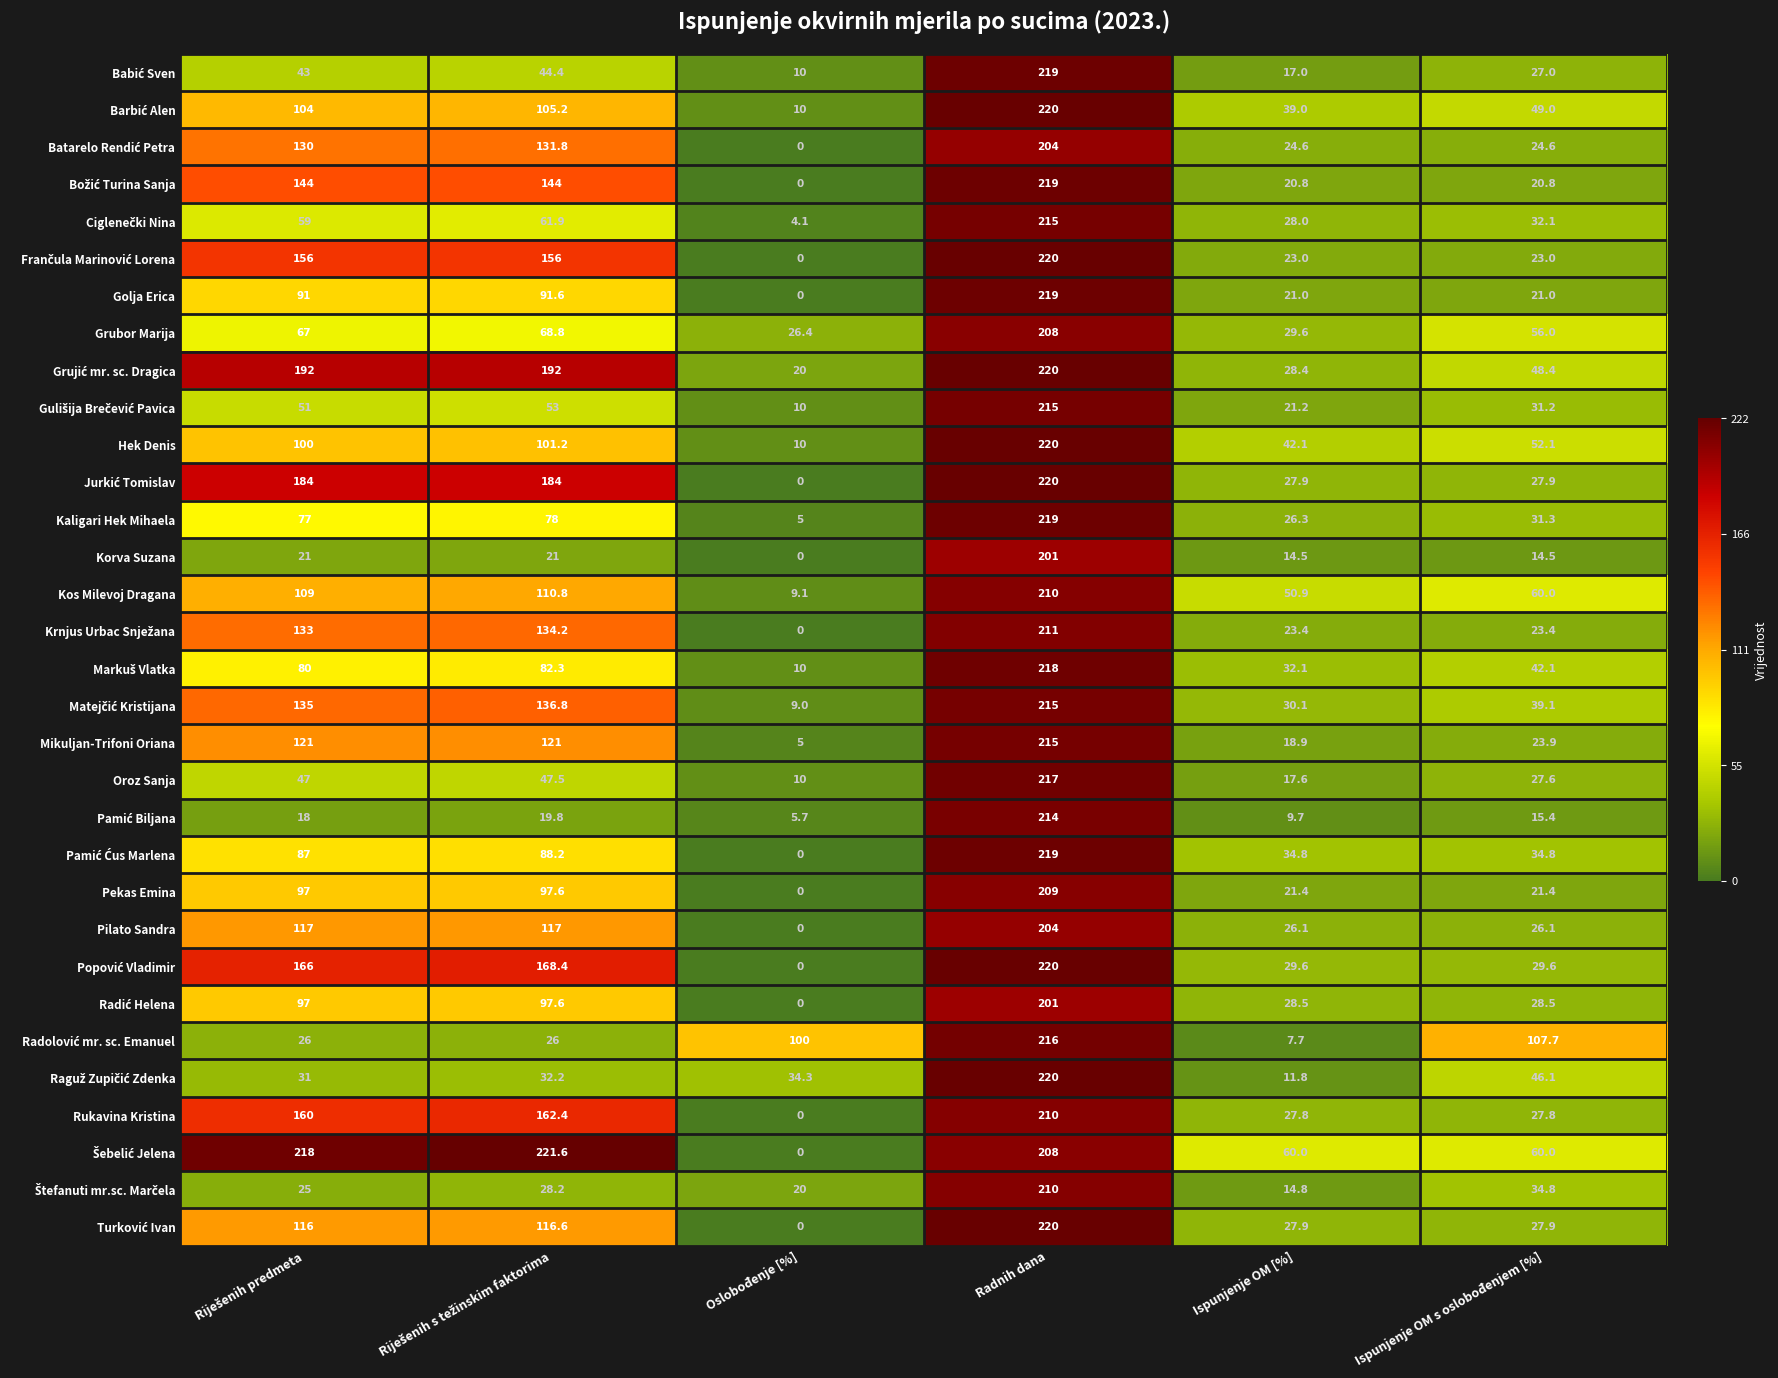

What is the sum of the Hek Denis values at Radnih dana and Ispunjenje OM [%]?

262.1